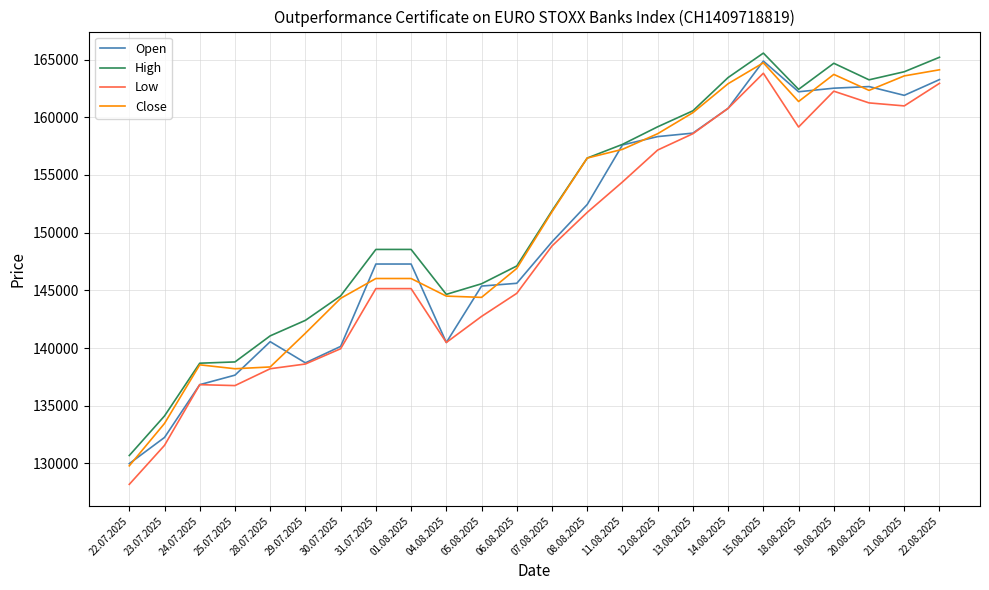

What is the minimum value shown in the chart?

128185